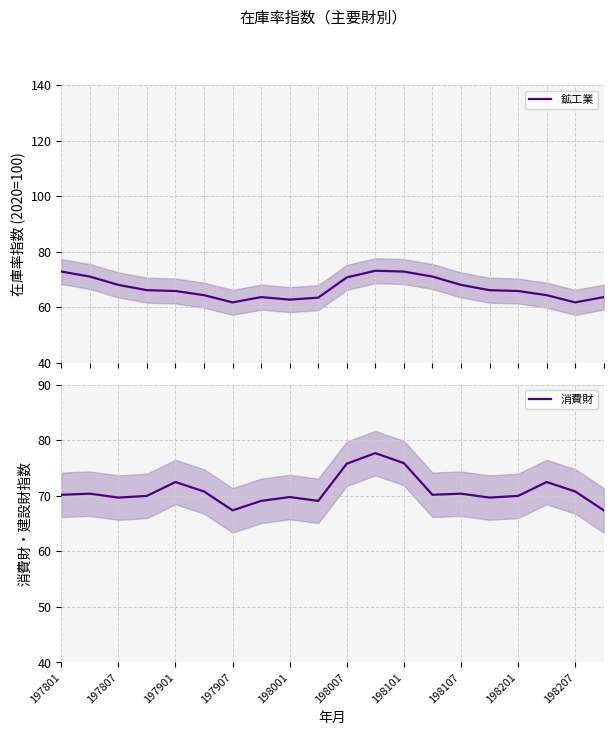

What is the greatest value displayed?

77.7